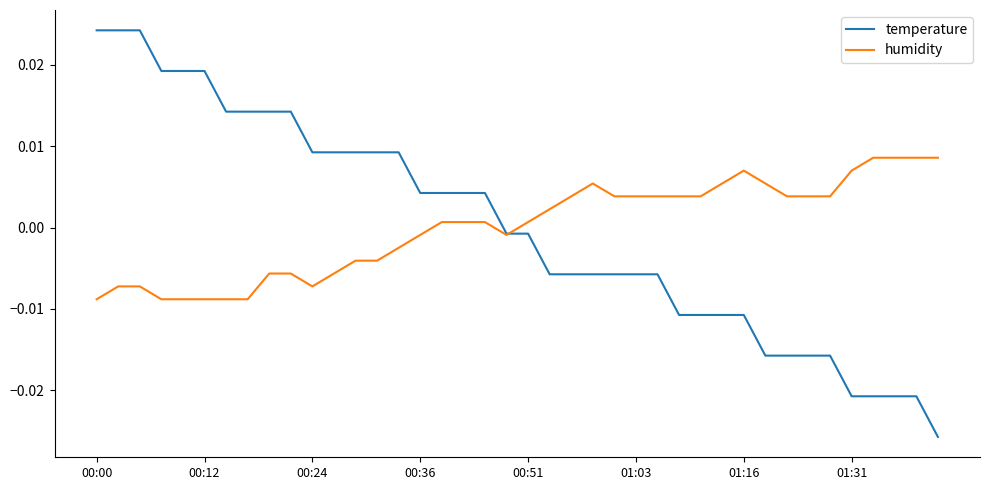

How many values in the temperature series exceed 0?

19